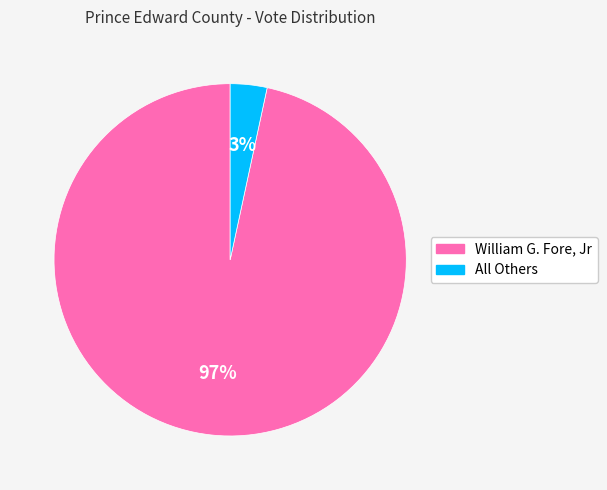

What is the smallest slice in the pie chart?

All Others